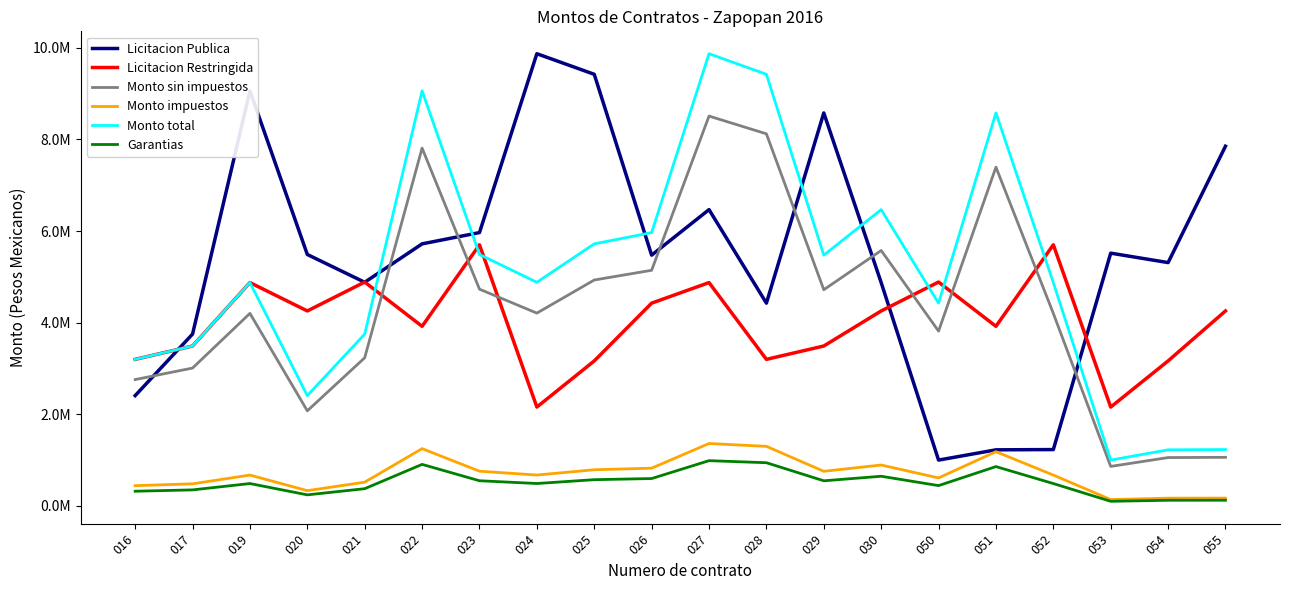

At 027, list the series in order from largest to smallest.

Monto total, Monto sin impuestos, Licitacion Publica, Licitacion Restringida, Monto impuestos, Garantias